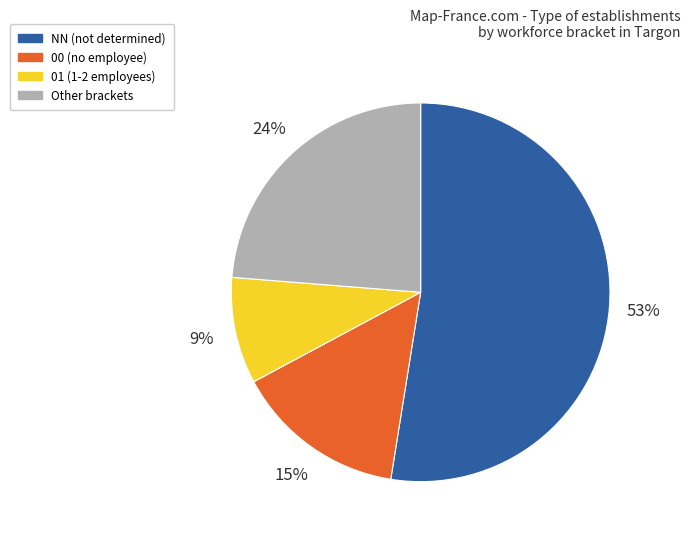

To the nearest percent, what is the average slice percentage?

25%